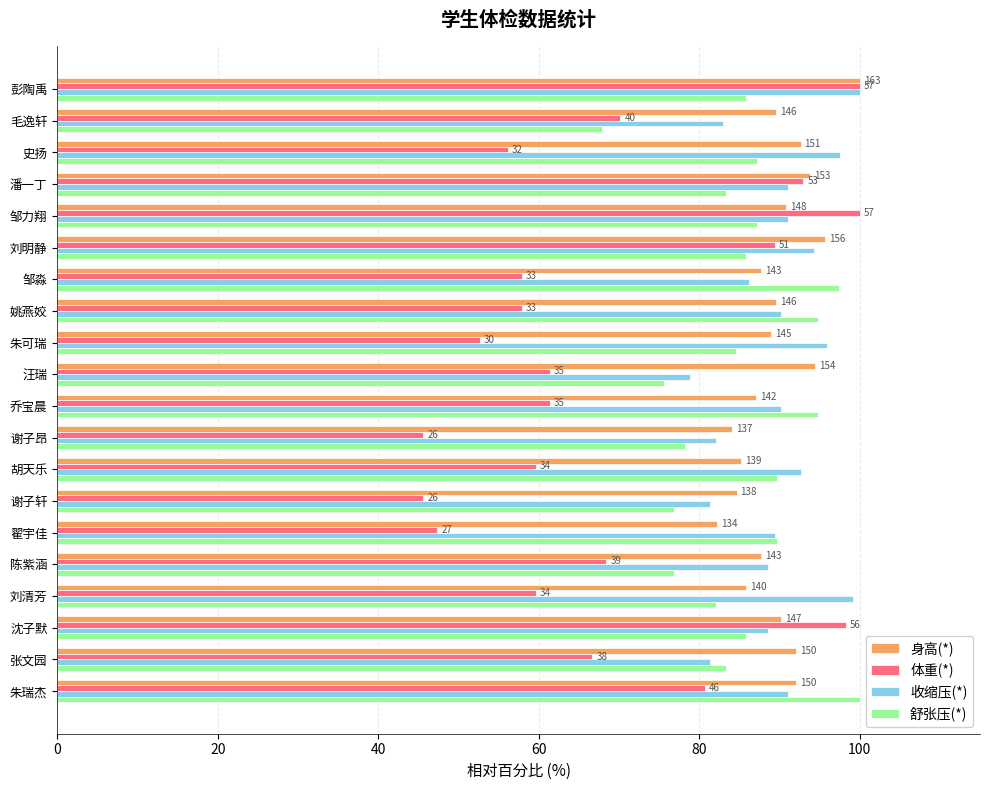

What are all the series names shown in the legend?

身高(*), 体重(*), 收缩压(*), 舒张压(*)